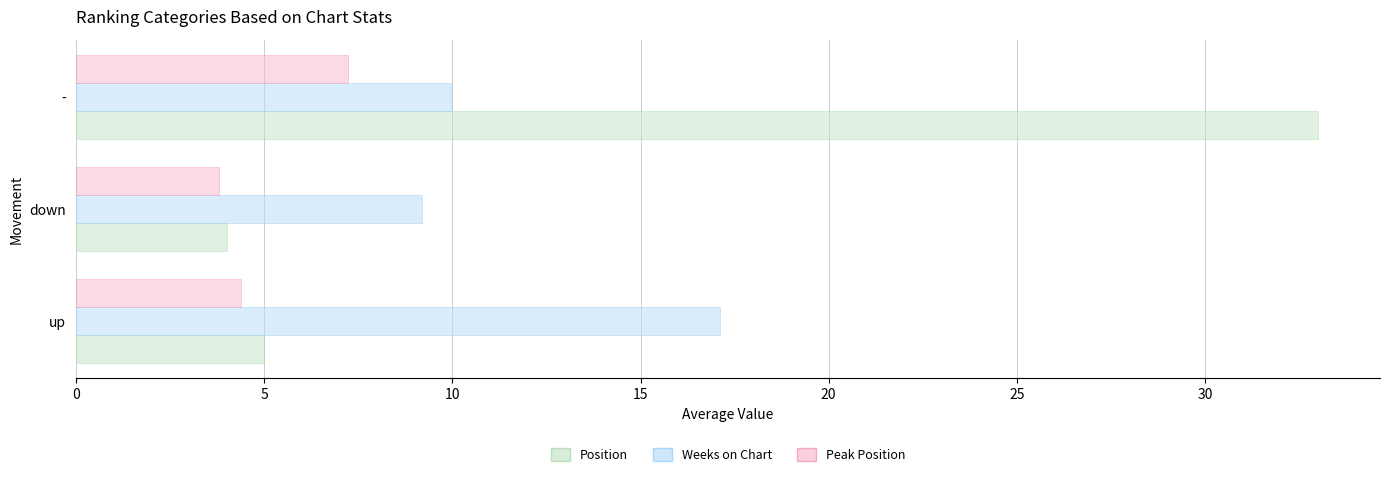

What is the difference between the maximum and minimum values in the Weeks on Chart series?

7.9